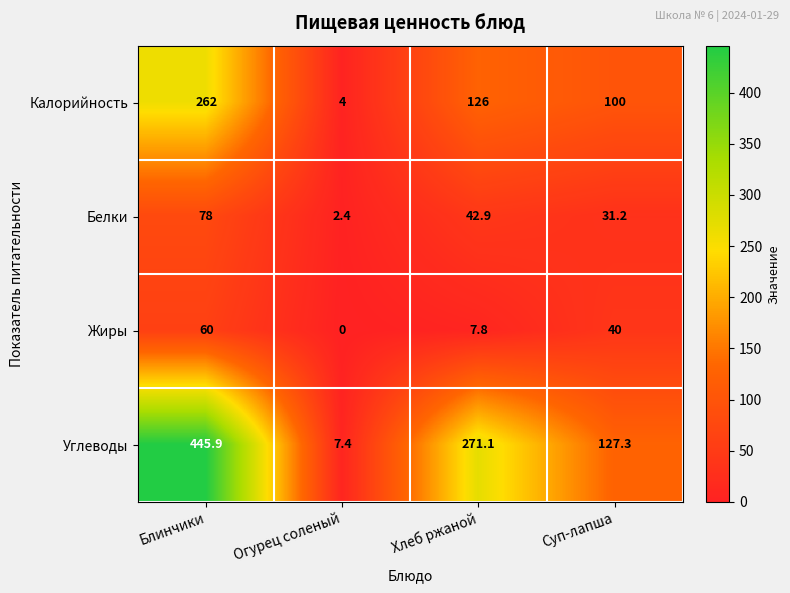

At which category does the chart reach its peak across all series?

Блинчики